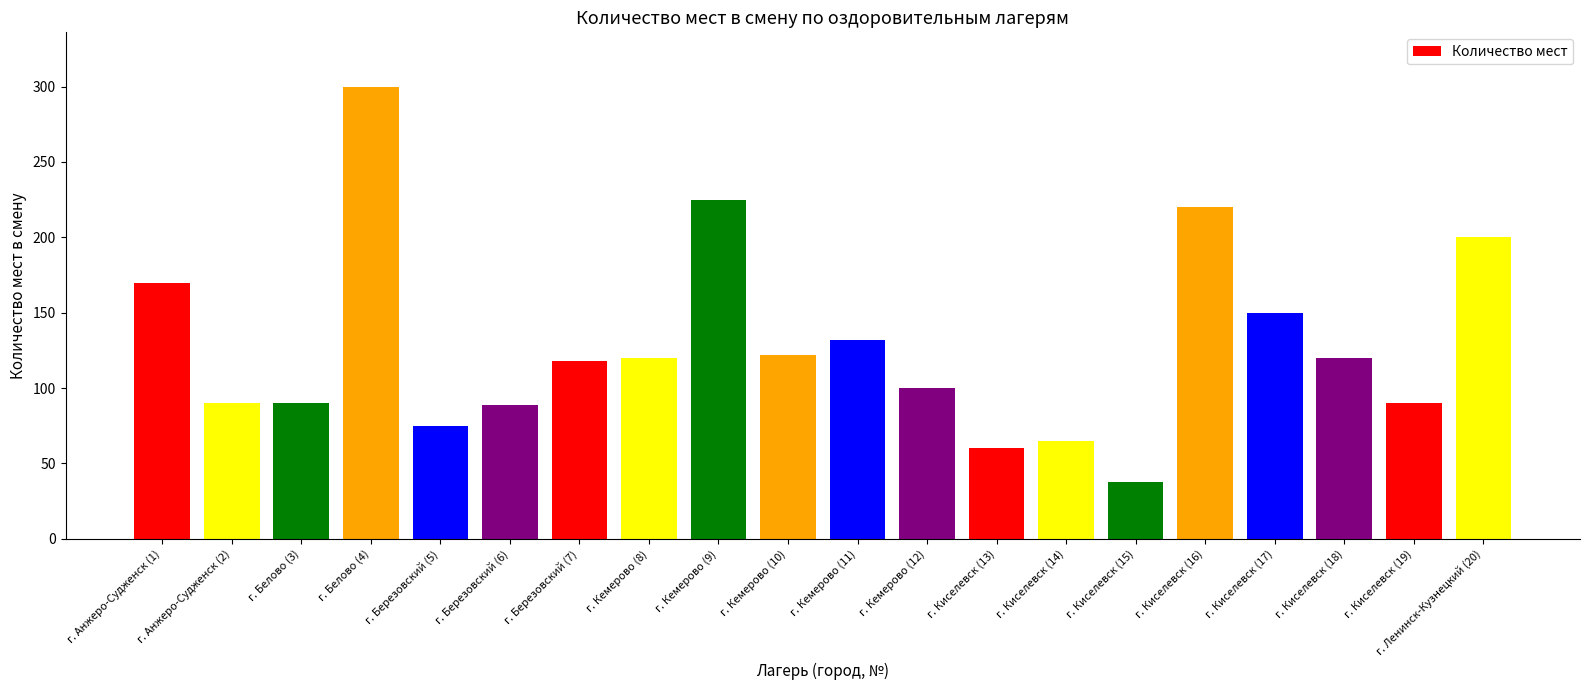

What is the change in value from г. Белово (4) to г. Березовский (5)?

-225